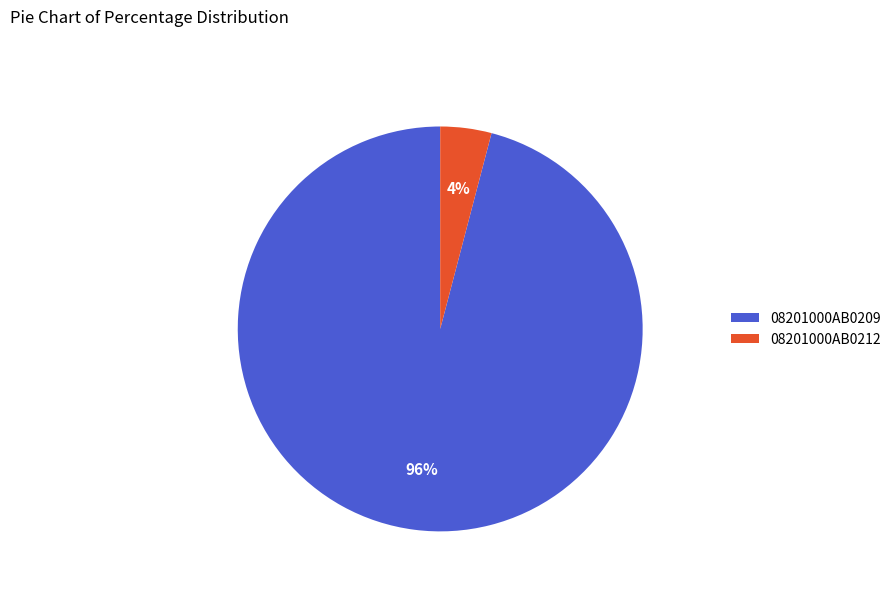

Combined, do 08201000AB0209 and 08201000AB0212 account for over 50%?

Yes